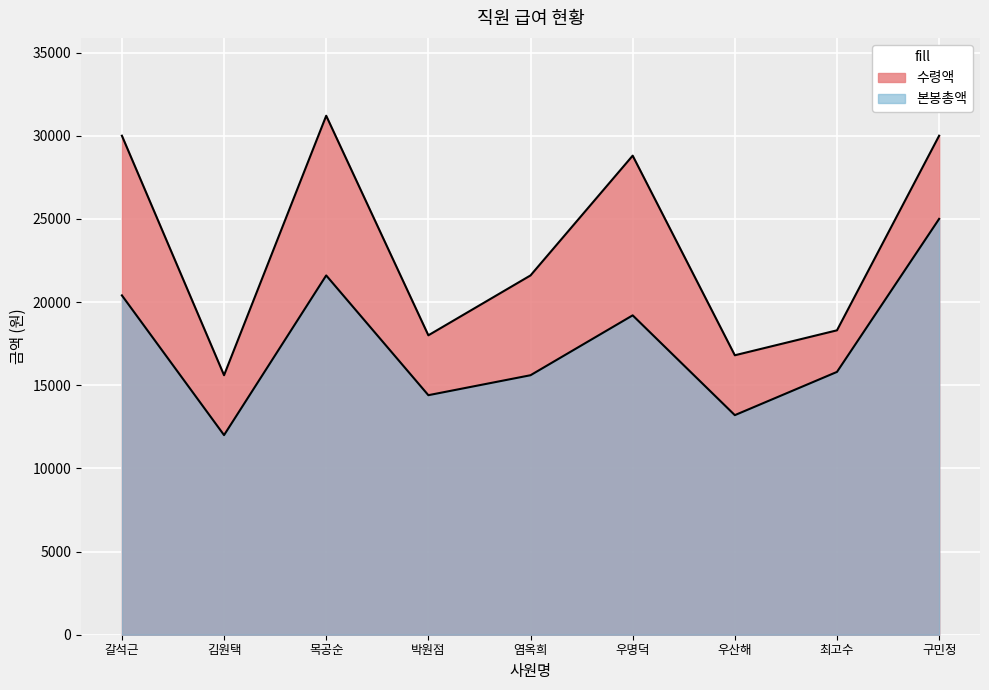

Which series has the largest range (max minus min)?

수령액